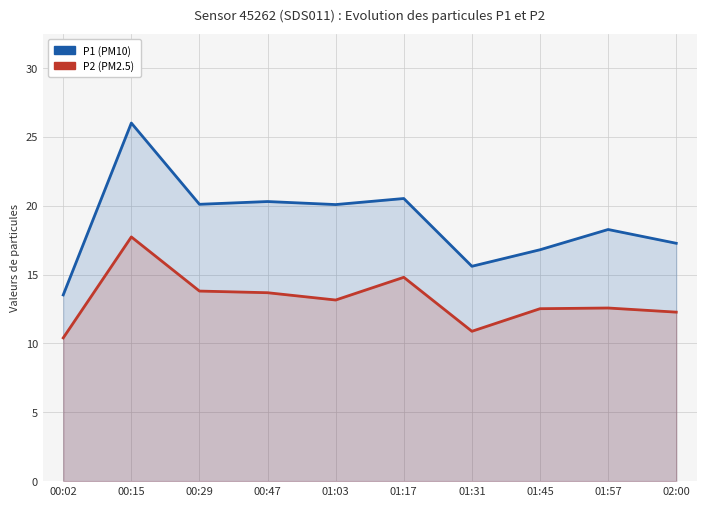

Rank the series by their maximum value, from highest to lowest.

P1 (PM10), P2 (PM2.5)